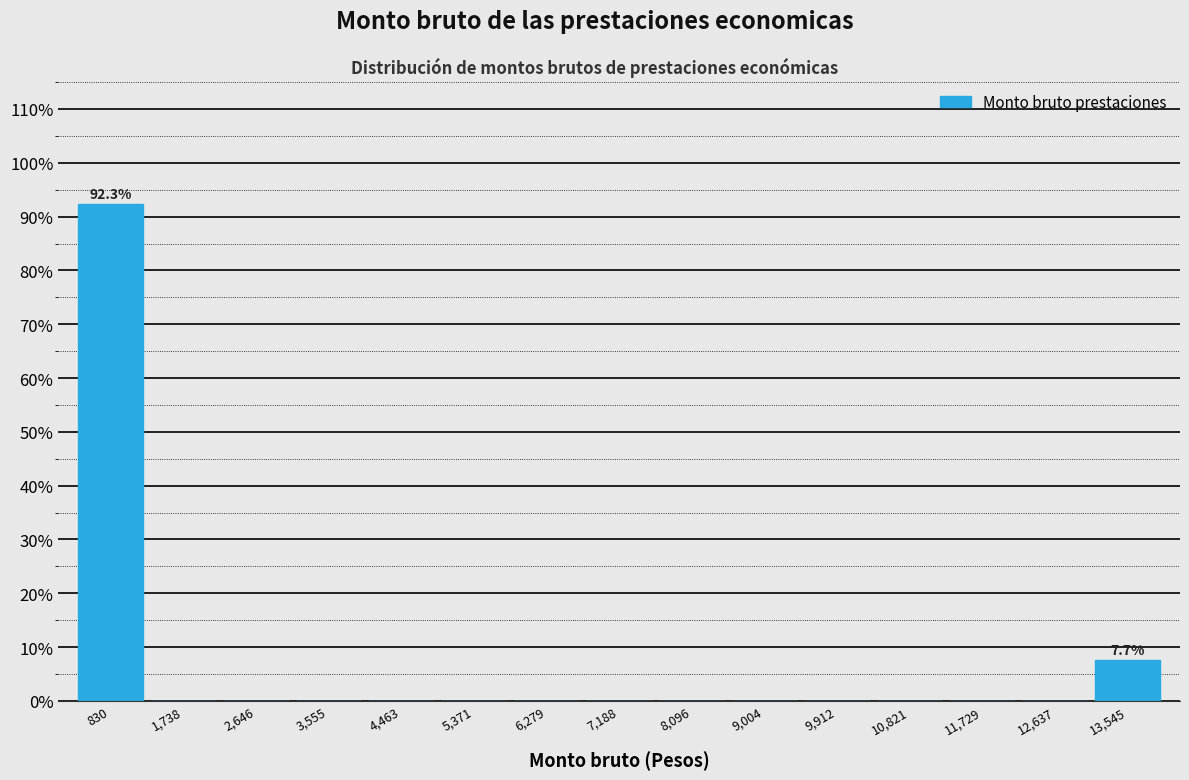

Over which range of the x-axis is the bar tallest?

400 to 1300